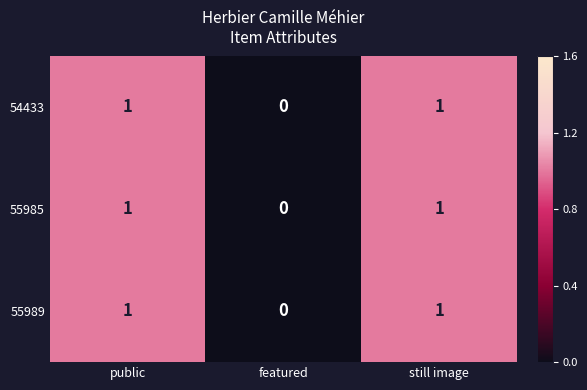

Which label corresponds to the smallest value in the chart?

featured